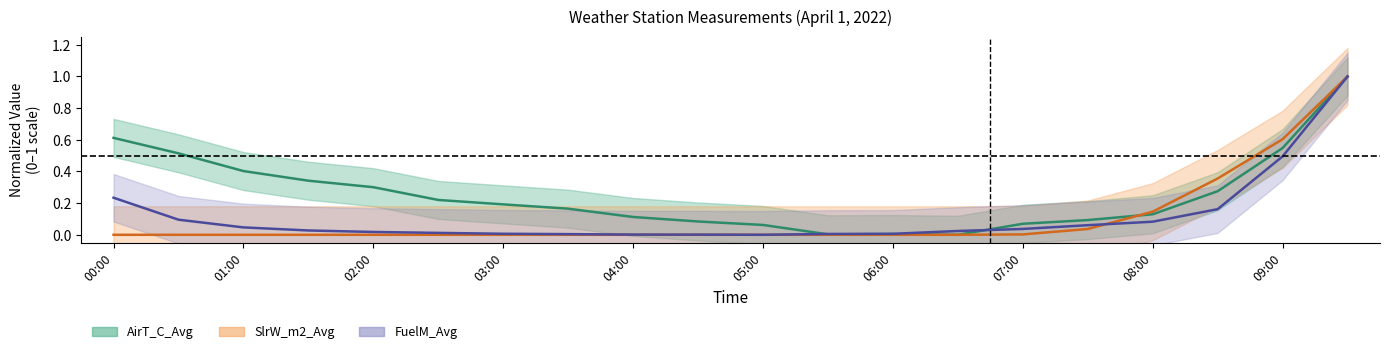

Reading left to right, transcribe all the data shown in this chart.

AirT_C_Avg: 00:00=0.6	00:30=0.5	01:00=0.4	01:30=0.3	02:00=0.3	02:30=0.2	03:00=0.2	03:30=0.2	04:00=0.1	04:30=0.1	05:00=0.1	05:30=0.0	06:00=0.0	06:30=0.0	07:00=0.1	07:30=0.1	08:00=0.1	08:30=0.3	09:00=0.5	09:30=1.0
SlrW_m2_Avg: 00:00=0.0	00:30=0.0	01:00=0.0	01:30=0.0	02:00=0.0	02:30=0.0	03:00=0.0	03:30=0.0	04:00=0.0	04:30=0.0	05:00=0.0	05:30=0.0	06:00=0.0	06:30=0.0	07:00=0.0	07:30=0.0	08:00=0.1	08:30=0.4	09:00=0.6	09:30=1.0
FuelM_Avg: 00:00=0.2	00:30=0.1	01:00=0.0	01:30=0.0	02:00=0.0	02:30=0.0	03:00=0.0	03:30=0.0	04:00=0.0	04:30=0.0	05:00=0.0	05:30=0.0	06:00=0.0	06:30=0.0	07:00=0.0	07:30=0.1	08:00=0.1	08:30=0.2	09:00=0.5	09:30=1.0